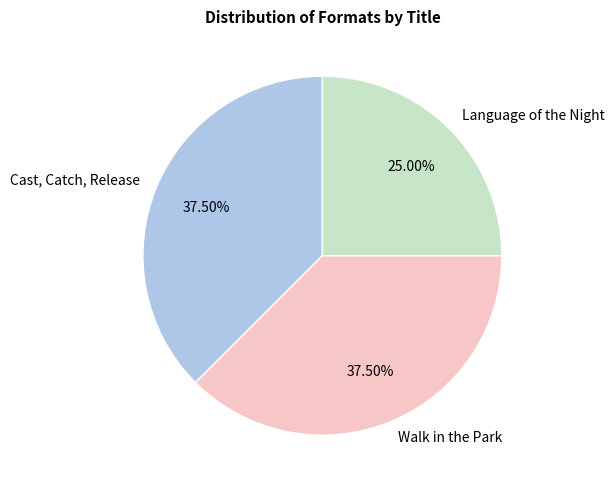

The Walk in the Park slice represents 46% of the pie. True or false?

False